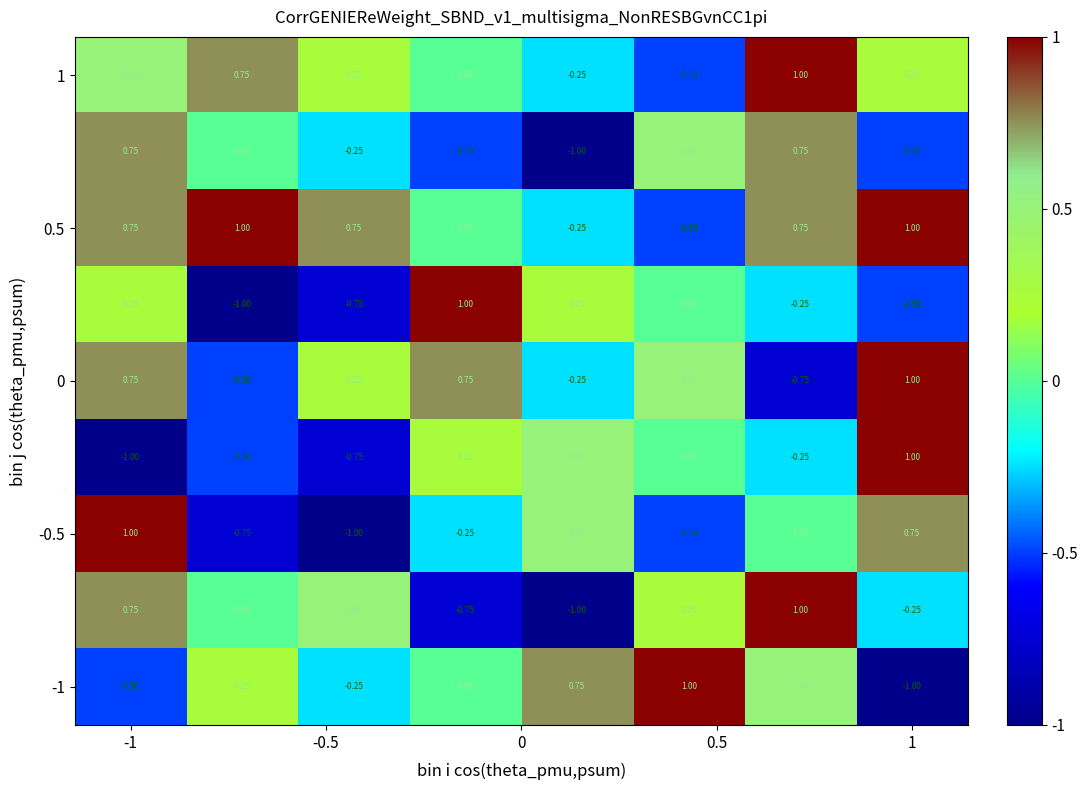

Count the number of categories in the chart.

8